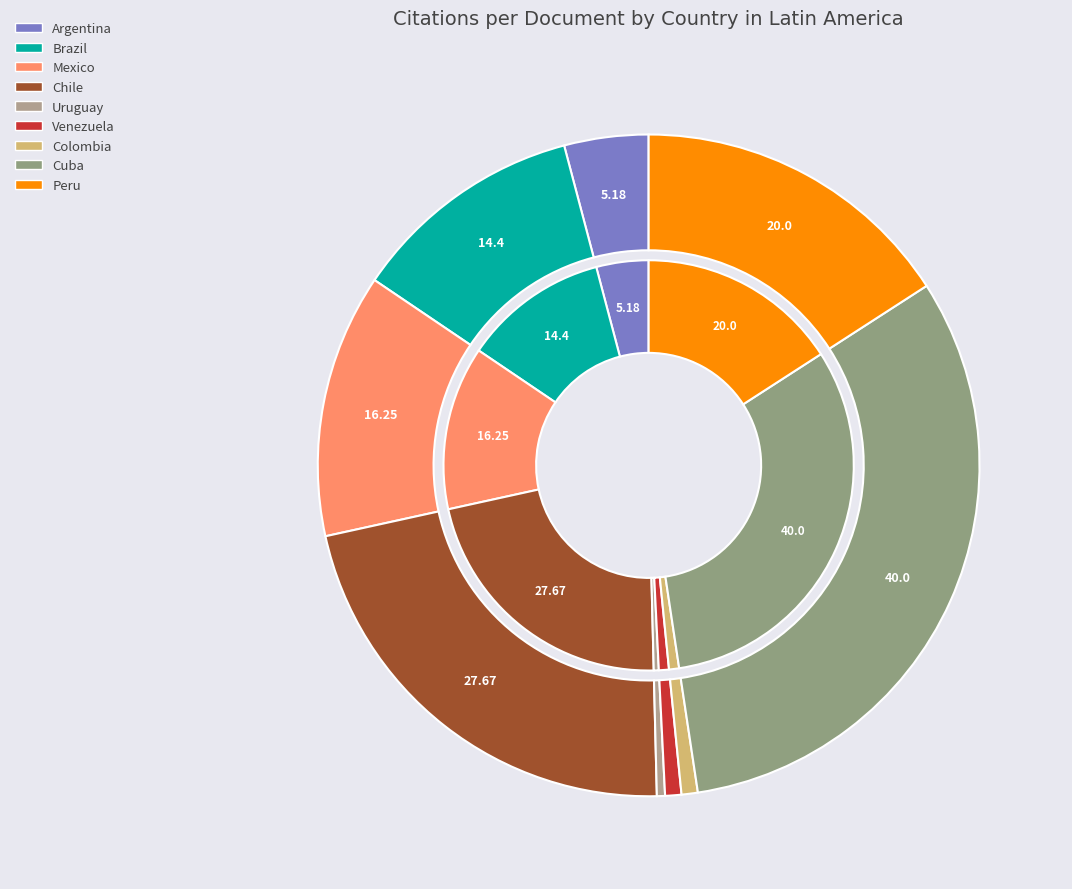

Which slice is the largest?

Cuba